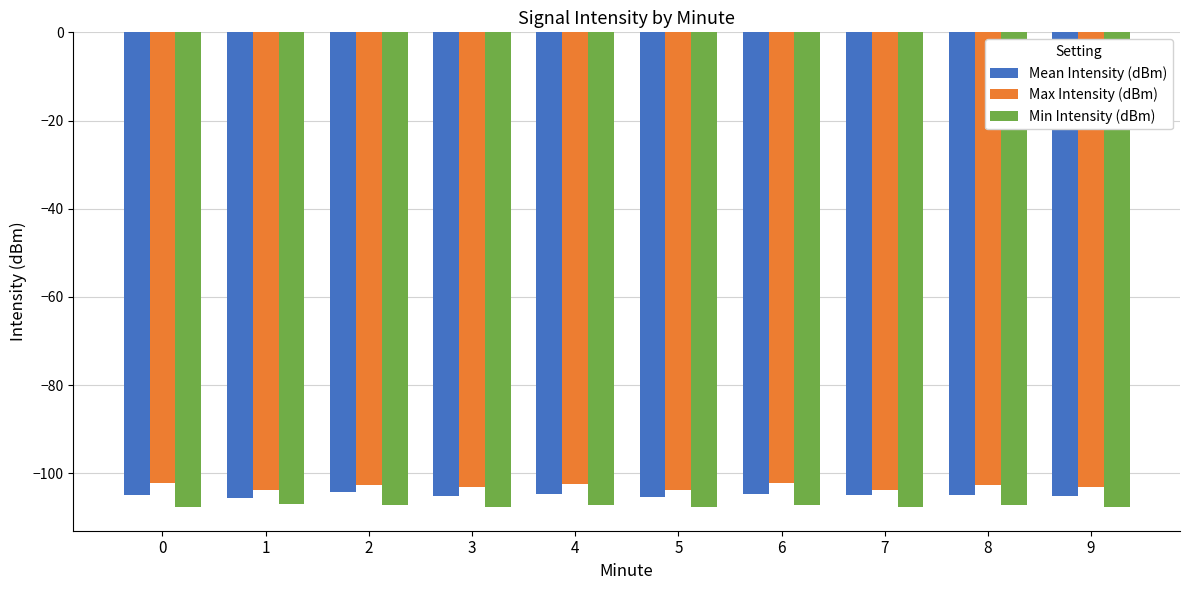

What is the difference between the maximum and second lowest values in the Max Intensity (dBm) series?

1.5